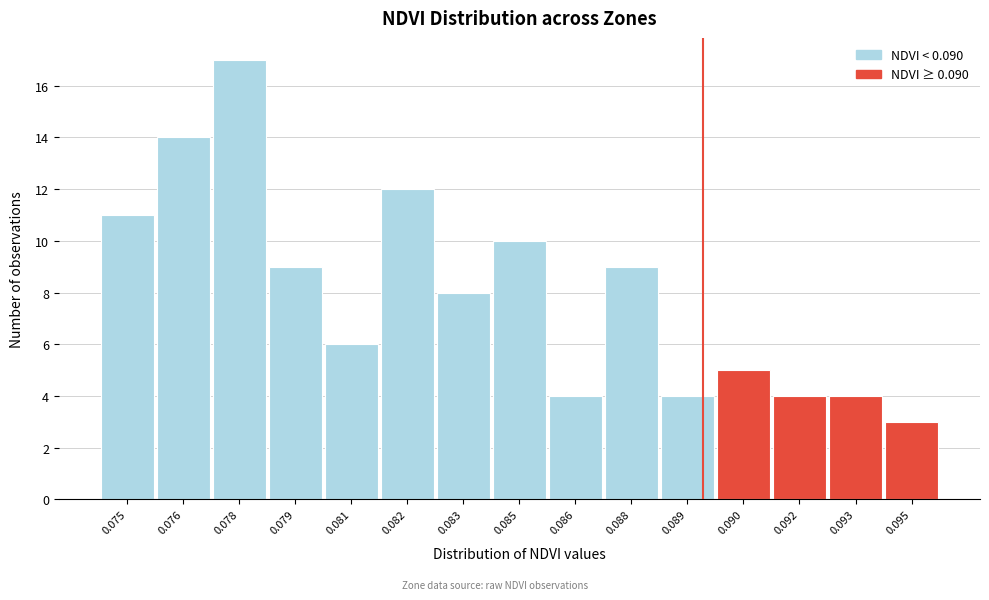

Reading left to right, what are all the values shown in this chart?

0.075=11	0.076=14	0.078=17	0.079=9	0.081=6	0.082=12	0.083=8	0.085=10	0.086=4	0.088=9	0.089=4	0.090=5	0.092=4	0.093=4	0.095=3